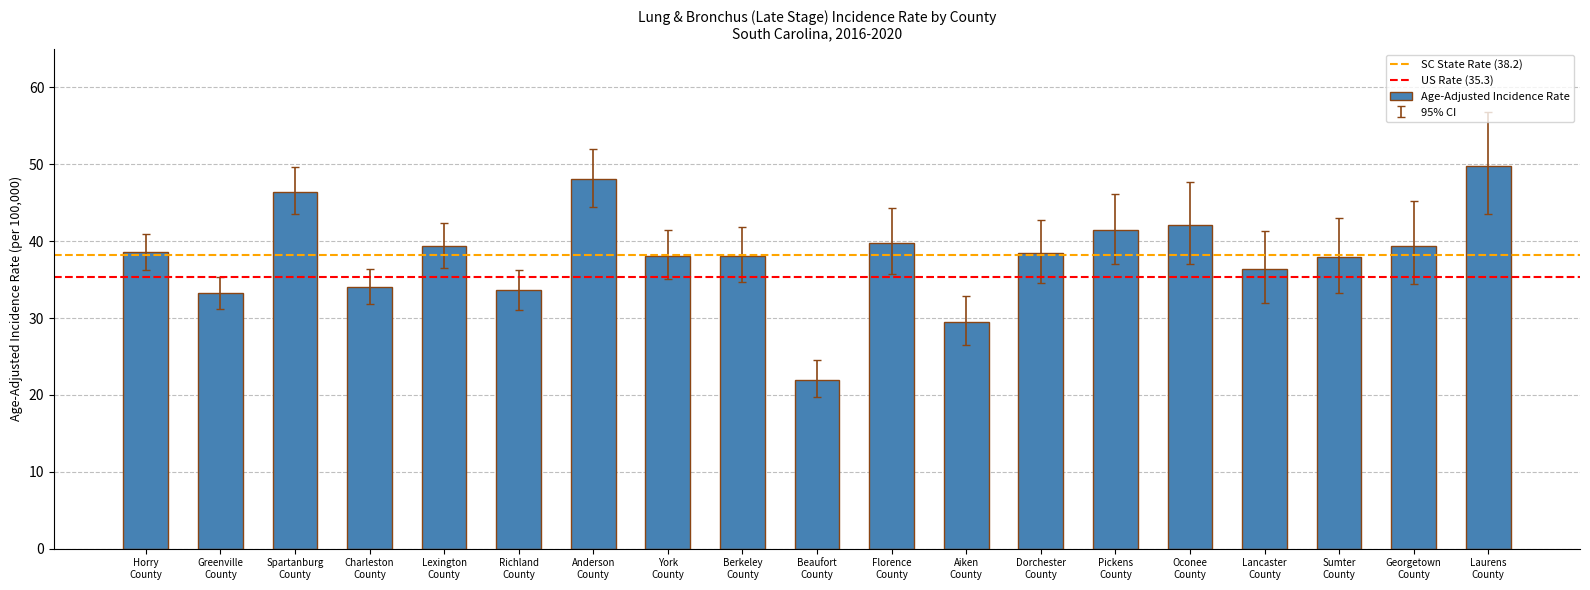

What is the value of the 6th bar from the left?

33.6